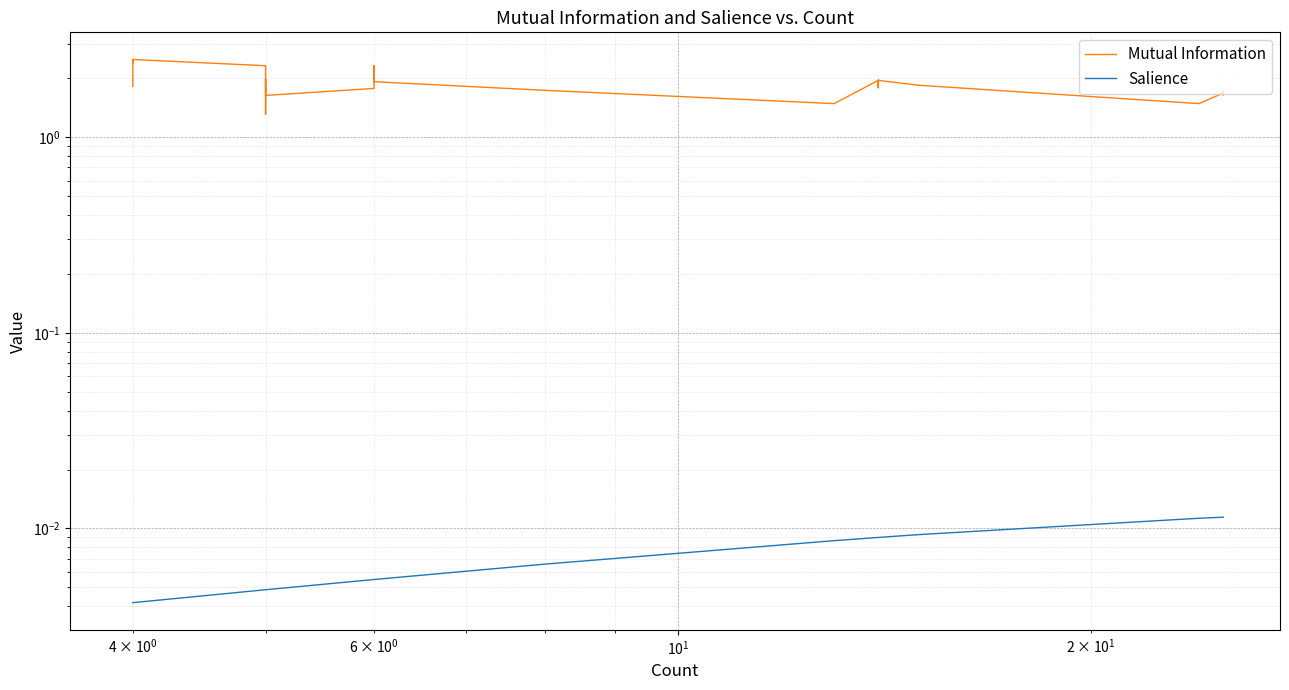

Reading left to right, transcribe all the data shown in this chart.

Mutual Information: 1.7	1.7	1.7	1.7	1.7	1.7	1.7	1.7	1.7	1.7	1.5	1.8	2.0	1.9	2.0	1.8	1.8	2.0	1.8	2.0	1.5	1.7	1.9	2.2	2.2	2.3	2.1	1.8	1.6	2.0	1.3	2.3	2.5	2.5	2.5	2.5	2.4	2.5	2.3	1.8
Salience: 0.0	0.0	0.0	0.0	0.0	0.0	0.0	0.0	0.0	0.0	0.0	0.0	0.0	0.0	0.0	0.0	0.0	0.0	0.0	0.0	0.0	0.0	0.0	0.0	0.0	0.0	0.0	0.0	0.0	0.0	0.0	0.0	0.0	0.0	0.0	0.0	0.0	0.0	0.0	0.0